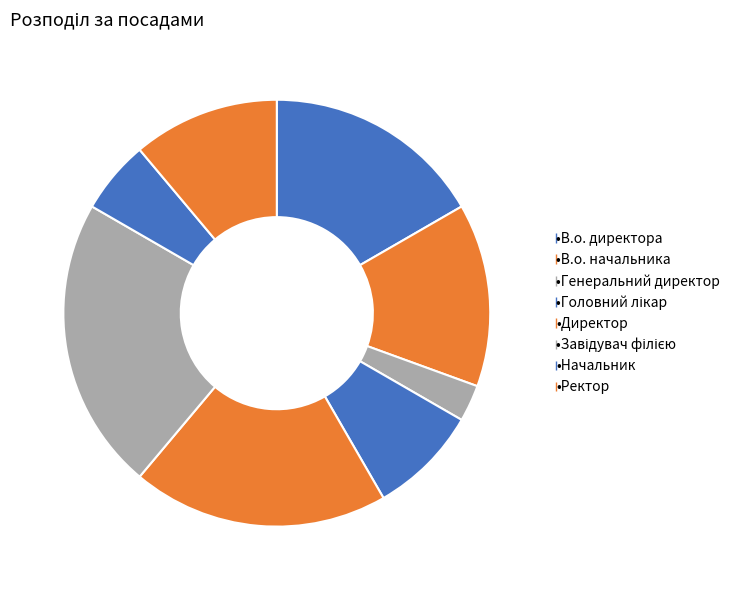

Rank the categories by value from highest to lowest.

Завідувач філією, Директор, В.о. директора, В.о. начальника, Ректор, Головний лікар, Начальник, Генеральний директор